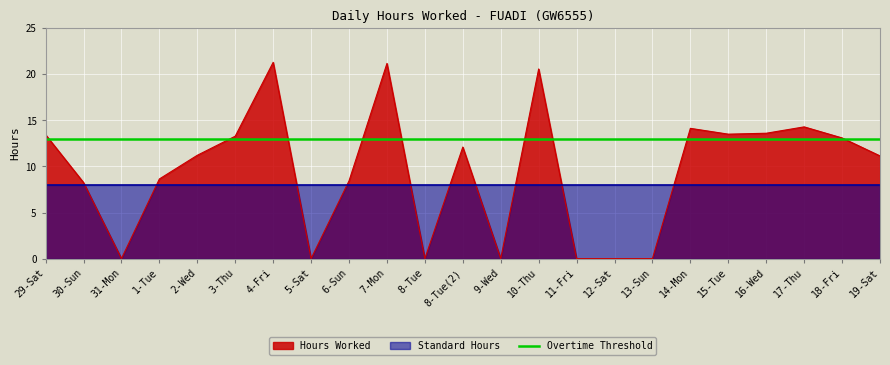

Rank the series by their maximum value, from highest to lowest.

Hours Worked, Overtime Threshold, Standard Hours